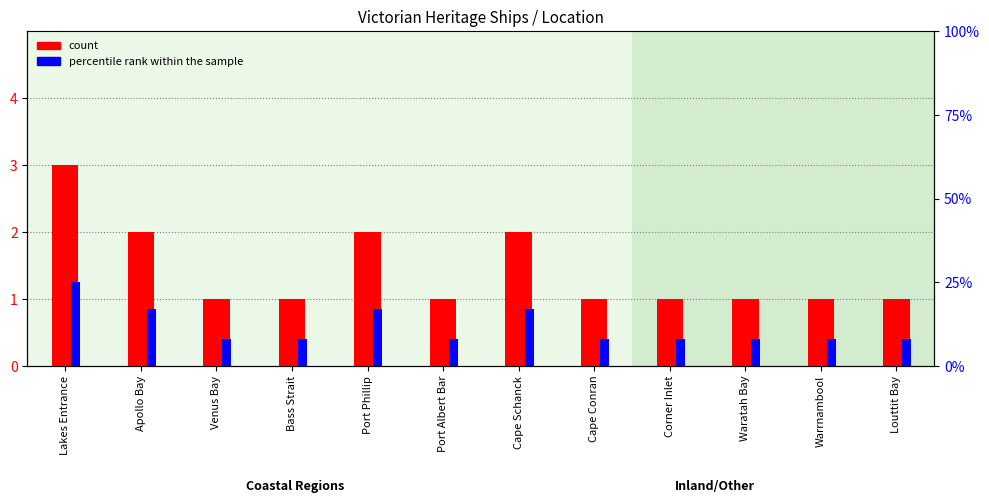

The value of count at Lakes Entrance is 3.0. True or false?

True